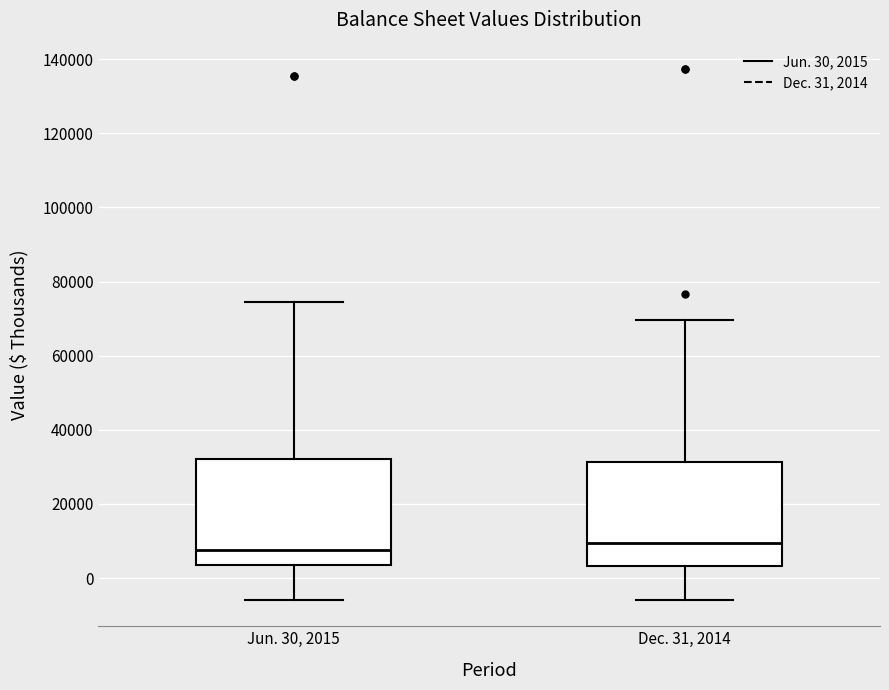

Reading left to right, read every box against the y-axis: the position of its median line, the range the box covers, and the ends of its whiskers. The values are not printed on the chart, so give them approximately, as read against the axis.

Jun. 30, 2015: median 8000, box 4000 to 32000, whiskers -6000 to 74000
Dec. 31, 2014: median 10000, box 4000 to 32000, whiskers -6000 to 70000